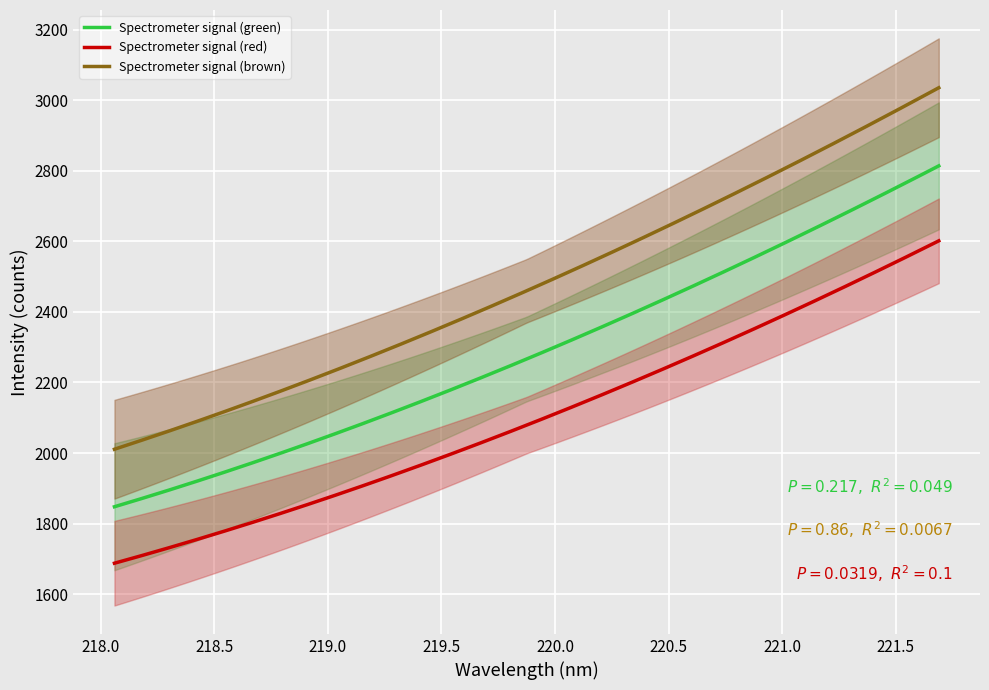

Is this an area chart (filled region under the line)?

No